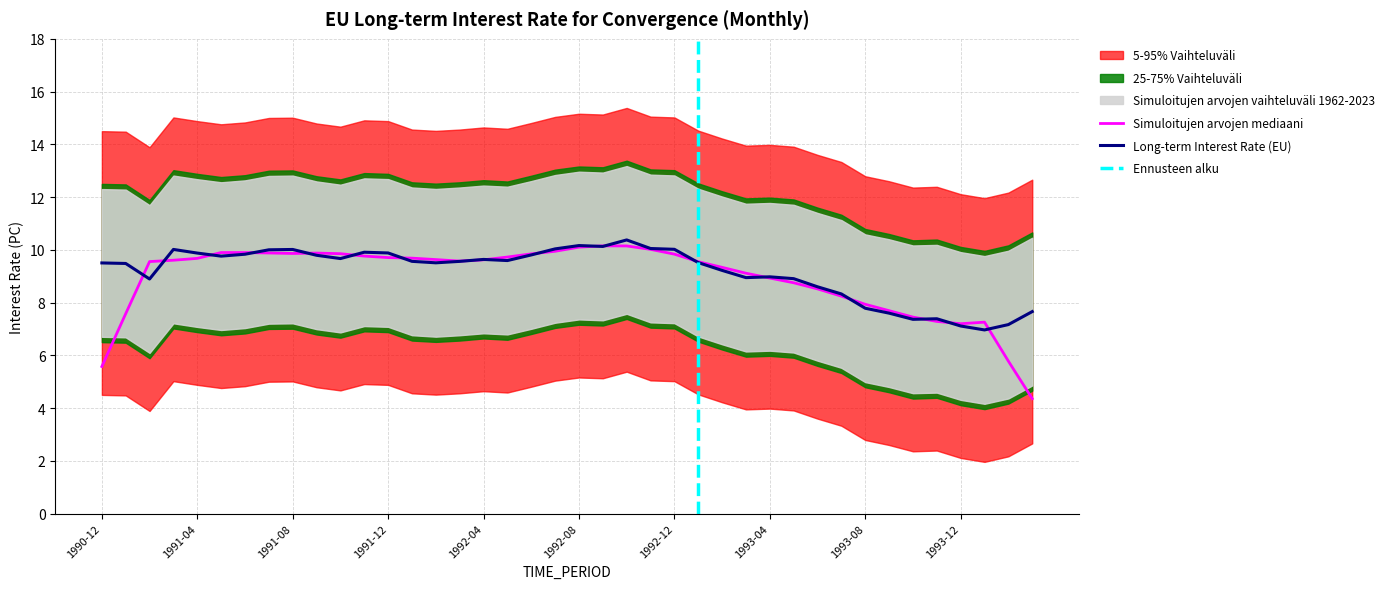

List the labels in order of value, largest first.

1992-10, 1992-08, 1992-09, 1992-11, 1992-07, 1992-12, 1991-03, 1991-08, 1991-07, 1991-11, 1991-12, 1991-04, 1991-06, 1992-06, 1991-09, 1991-05, 1991-10, 1992-04, 1992-05, 1992-01, 1992-03, 1993-01, 1992-02, 1990-12, 1991-01, 1993-02, 1993-04, 1993-03, 1993-05, 1991-02, 1993-06, 1993-07, 1993-08, 1994-03, 1993-09, 1993-11, 1993-10, 1994-02, 1993-12, 1994-01